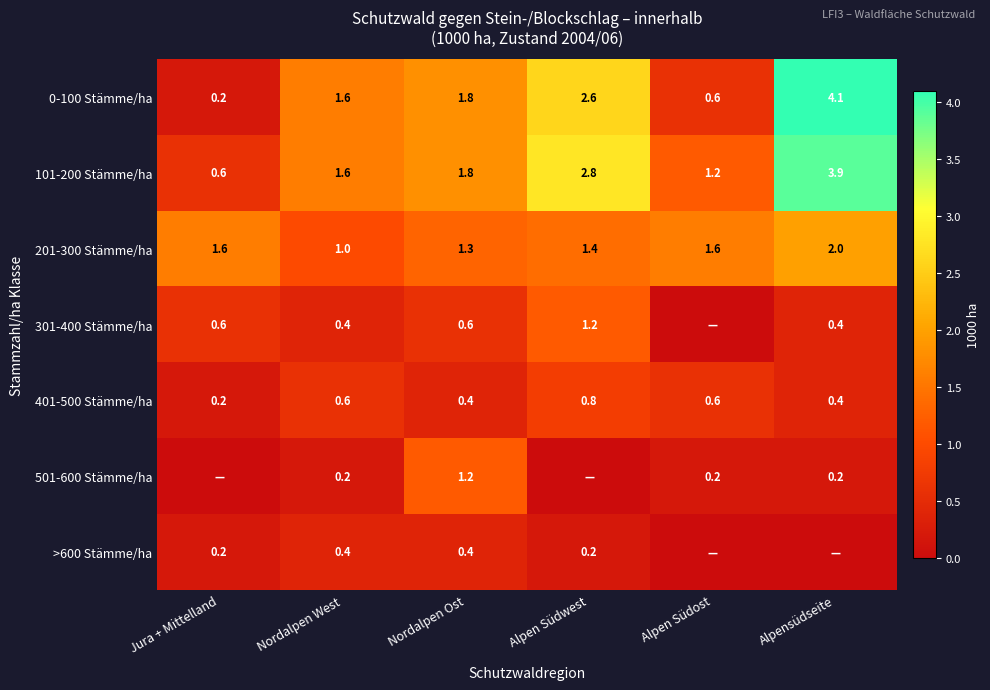

At which category is the sum across all series the highest?

Alpensüdseite